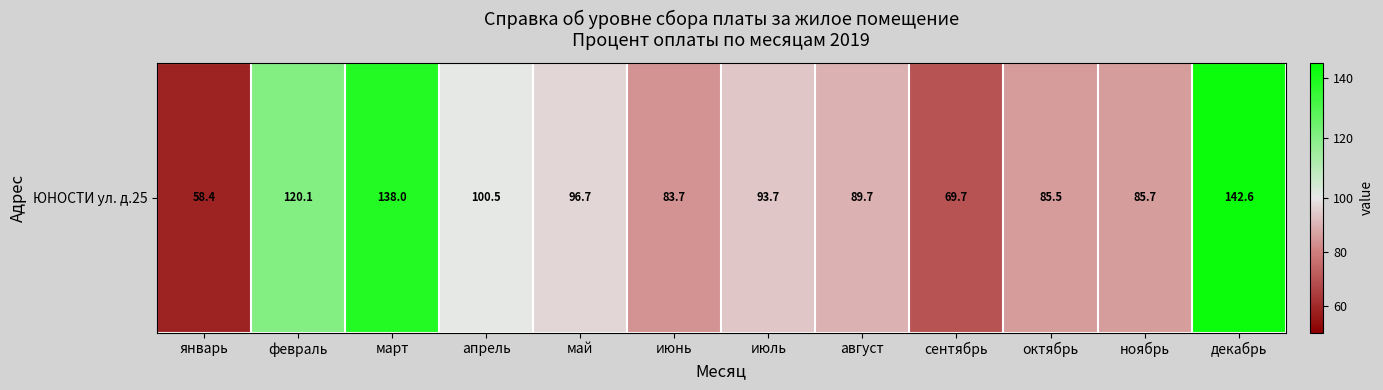

What value does the data have at февраль?

120.1